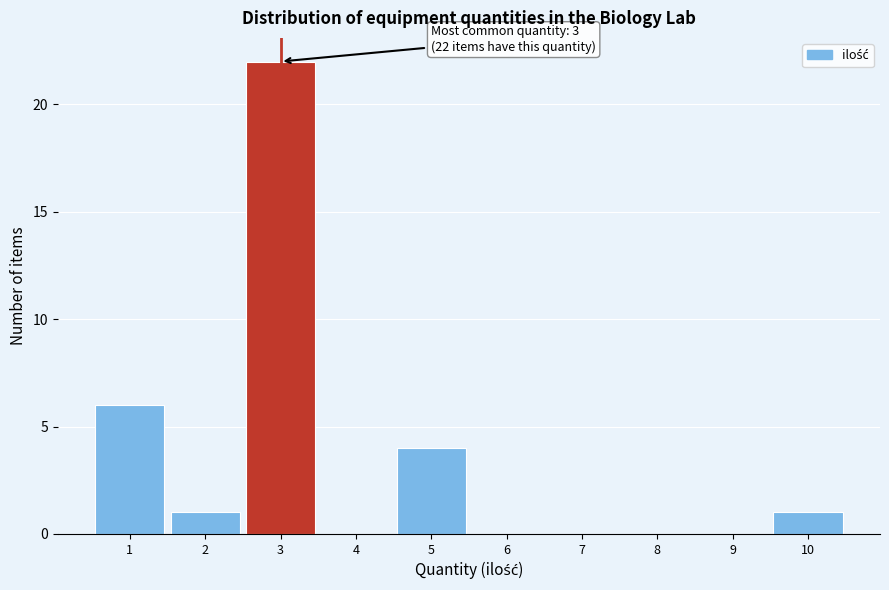

Over which range of the x-axis is the bar tallest?

2.5 to 3.5